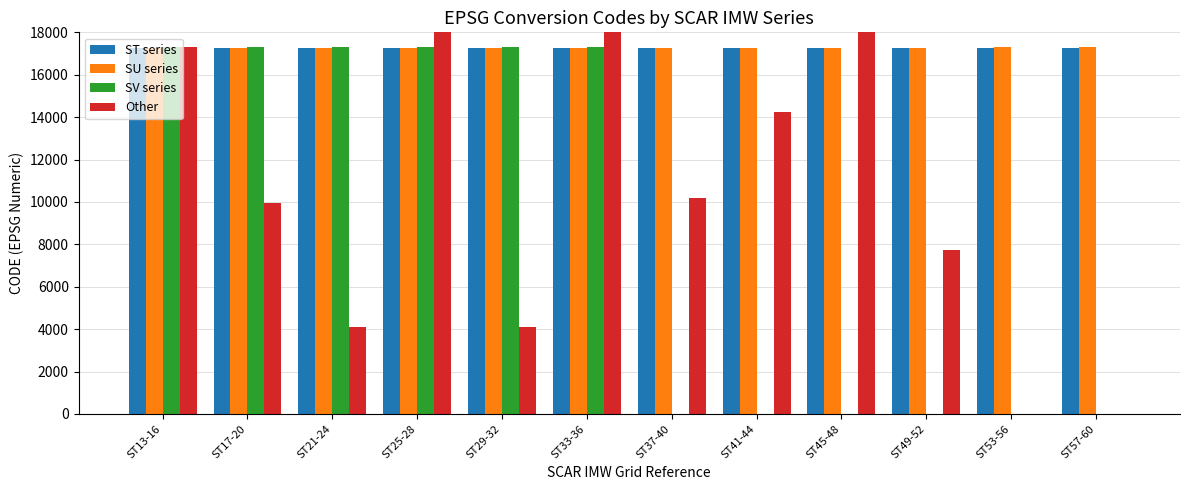

At ST17-20, list the series in order from largest to smallest.

SV series, SU series, ST series, Other